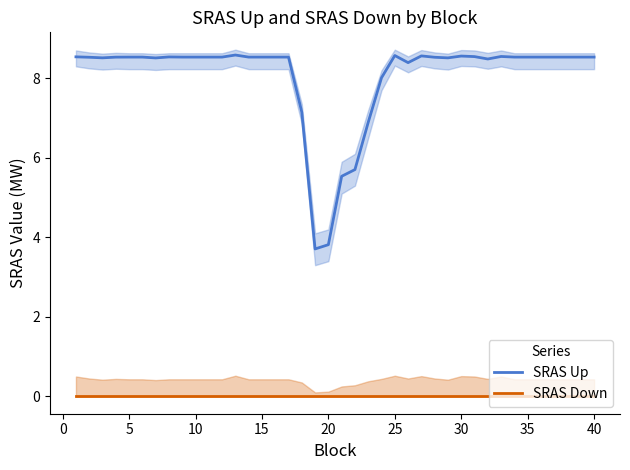

Is it true that SRAS Up equals 8.5 at 35?

True